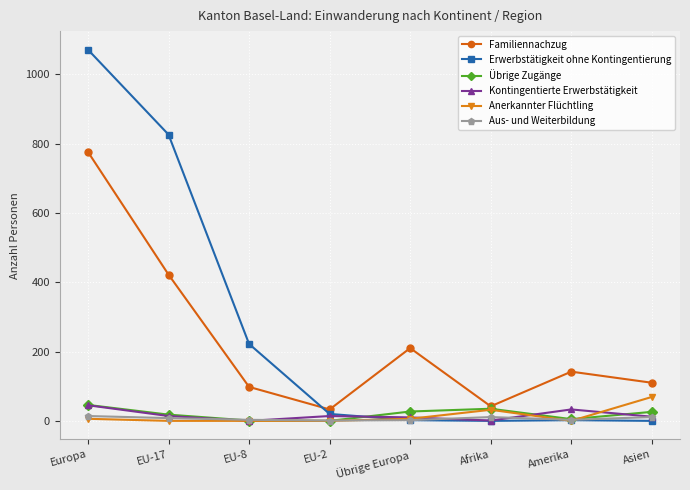

True or false: Familiennachzug and Kontingentierte Erwerbstätigkeit intersect in this chart.

False